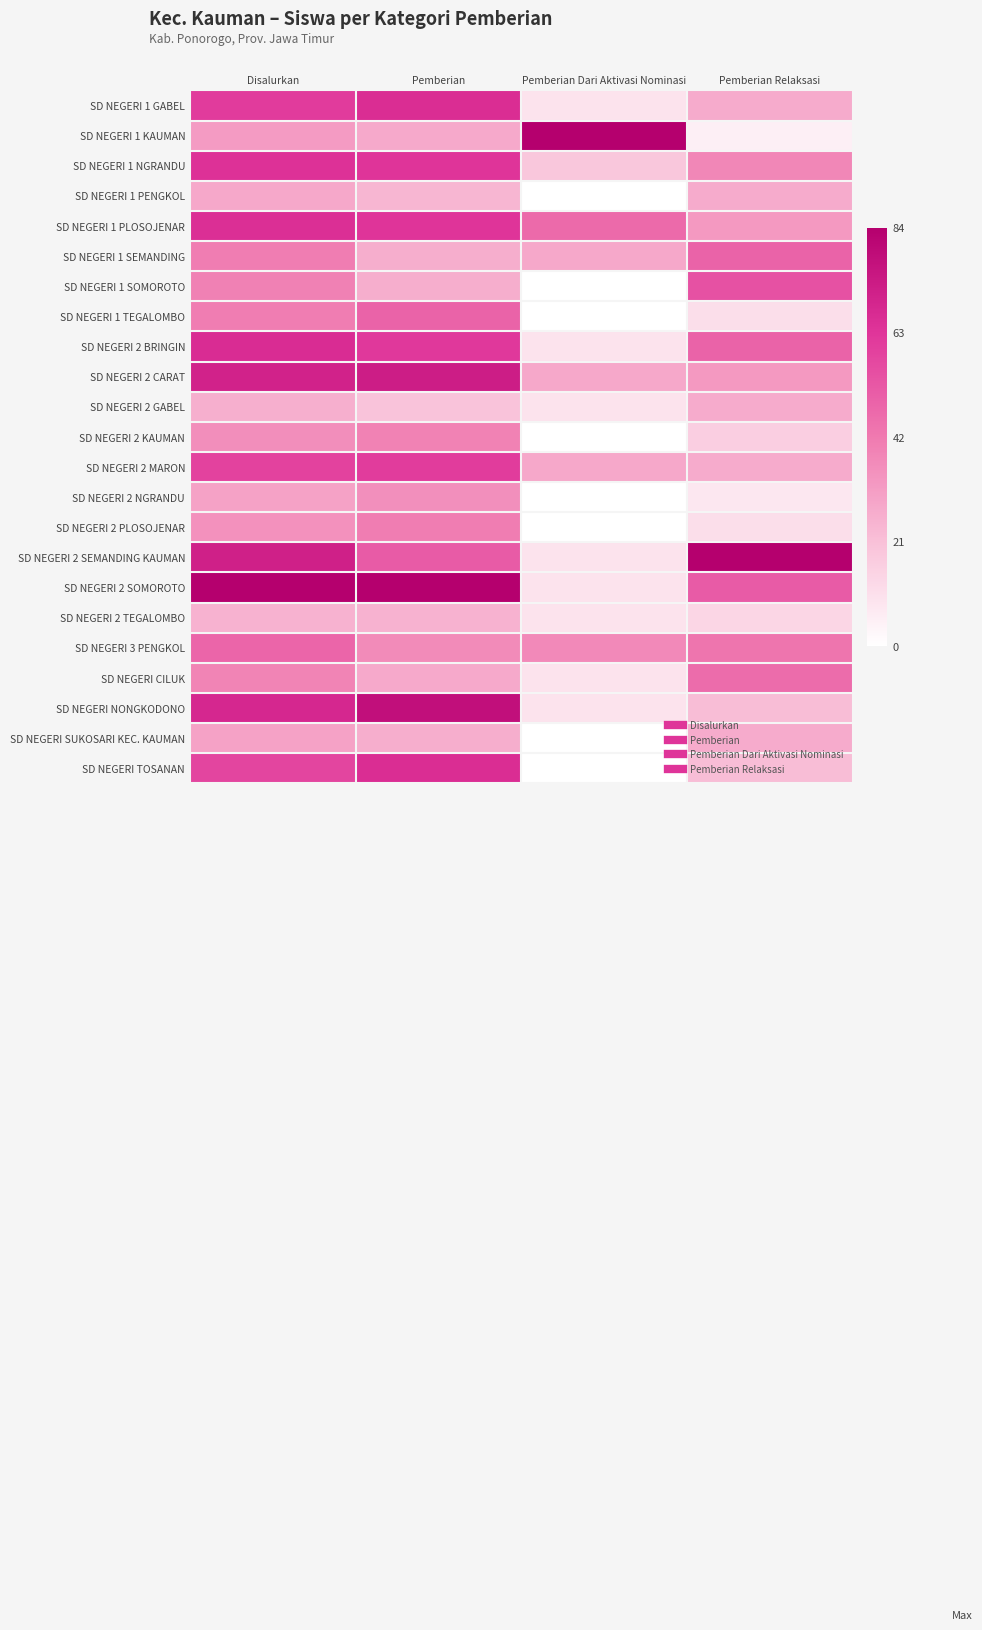

At Disalurkan, list the series in order from largest to smallest.

SD NEGERI 2 SOMOROTO, SD NEGERI 2 SEMANDING KAUMAN, SD NEGERI 2 CARAT, SD NEGERI NONGKODONO, SD NEGERI 2 BRINGIN, SD NEGERI 1 PLOSOJENAR, SD NEGERI 1 NGRANDU, SD NEGERI 1 GABEL, SD NEGERI 2 MARON, SD NEGERI TOSANAN, SD NEGERI 3 PENGKOL, SD NEGERI 1 SEMANDING, SD NEGERI 1 TEGALOMBO, SD NEGERI 1 SOMOROTO, SD NEGERI CILUK, SD NEGERI 2 KAUMAN, SD NEGERI 2 PLOSOJENAR, SD NEGERI 1 KAUMAN, SD NEGERI 2 NGRANDU, SD NEGERI SUKOSARI KEC. KAUMAN, SD NEGERI 1 PENGKOL, SD NEGERI 2 GABEL, SD NEGERI 2 TEGALOMBO